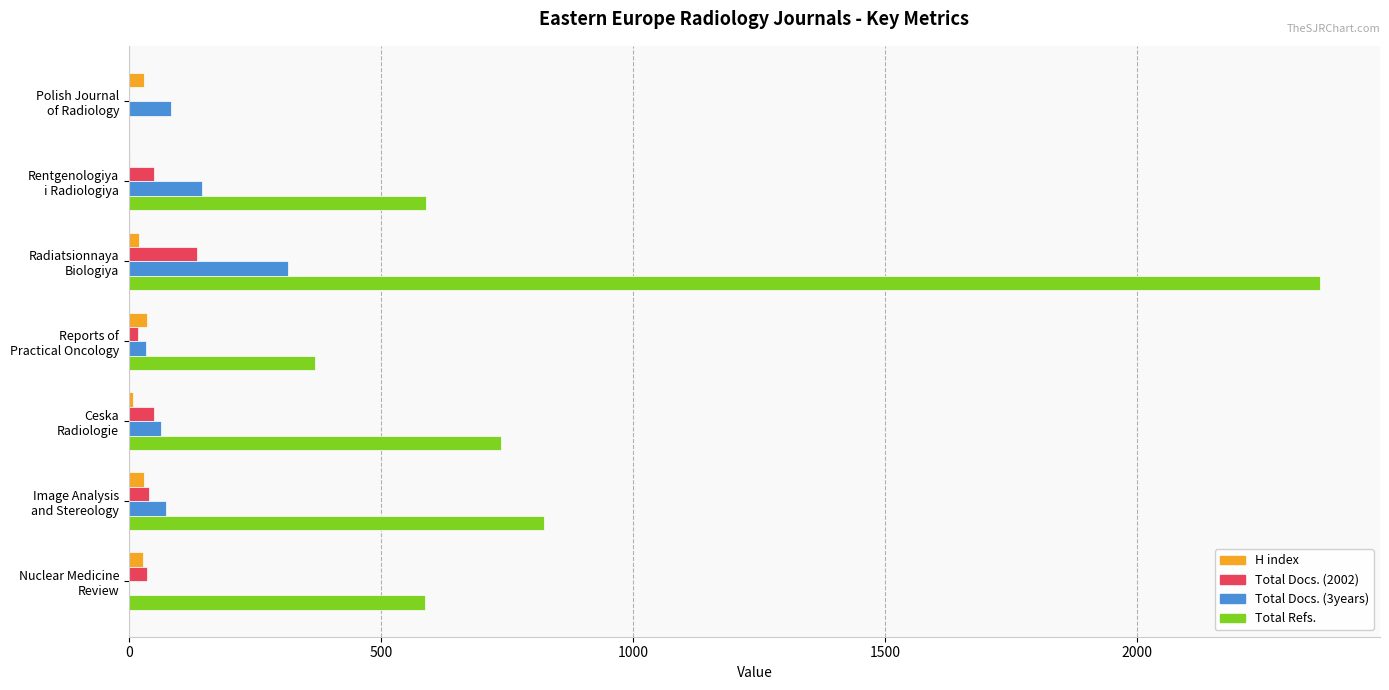

What is the maximum value shown in the chart?

2364